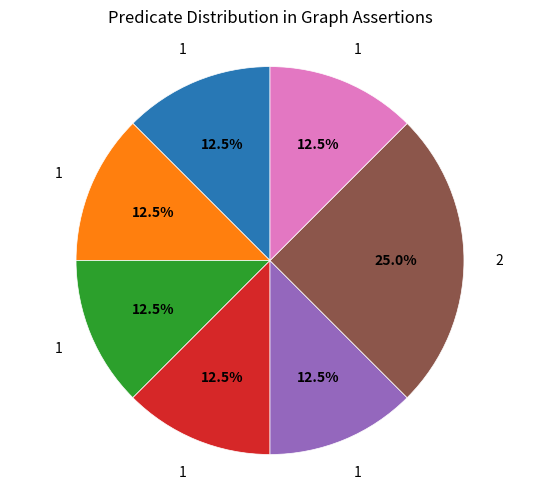

Is there a majority slice in this chart?

No